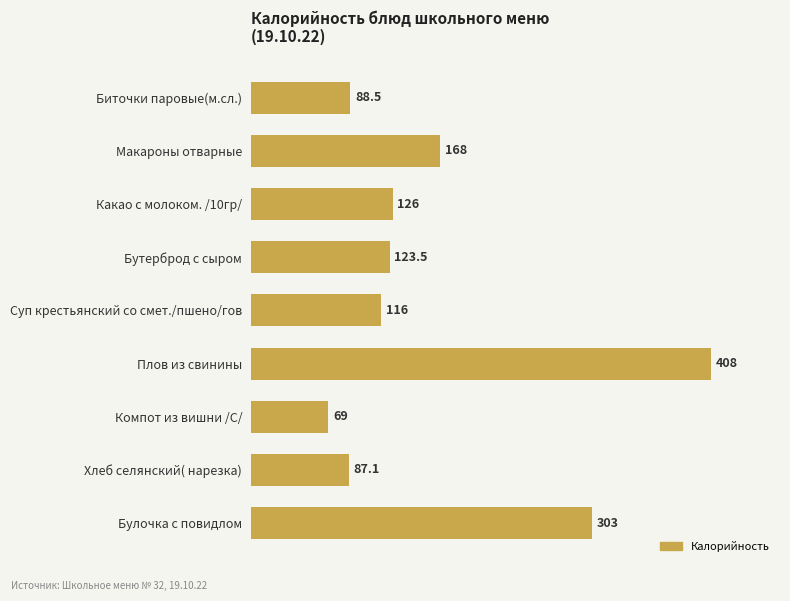

Reading bottom to top, what are all the values shown in this chart?

303.0	87.1	69.0	408.0	116.0	123.5	126.0	168.0	88.5